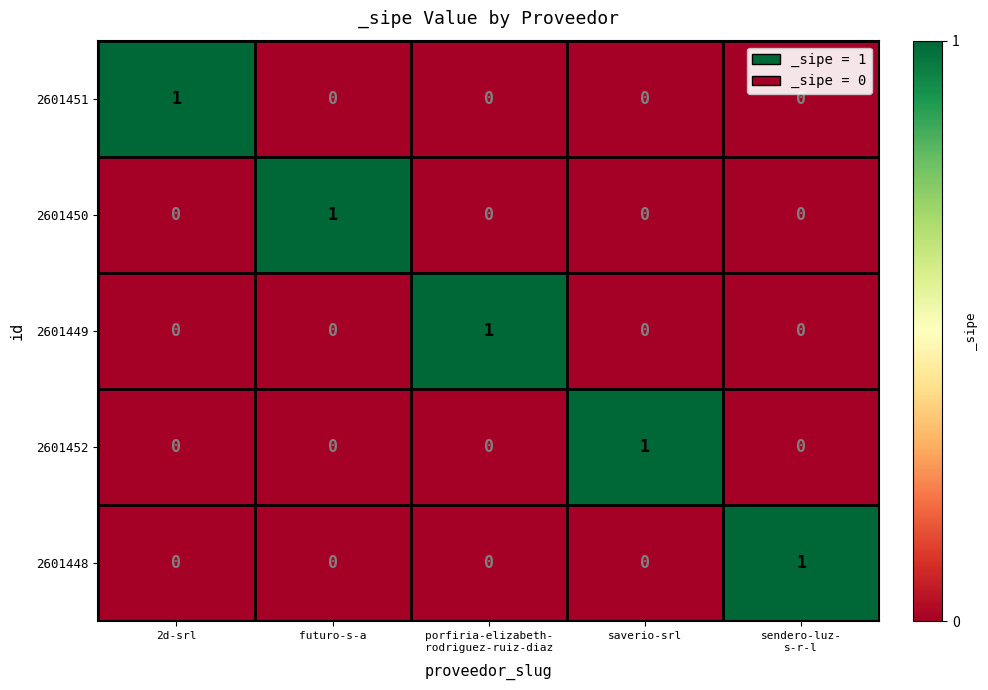

The 2601449 series shows 0 at 2d-srl. True or false?

True